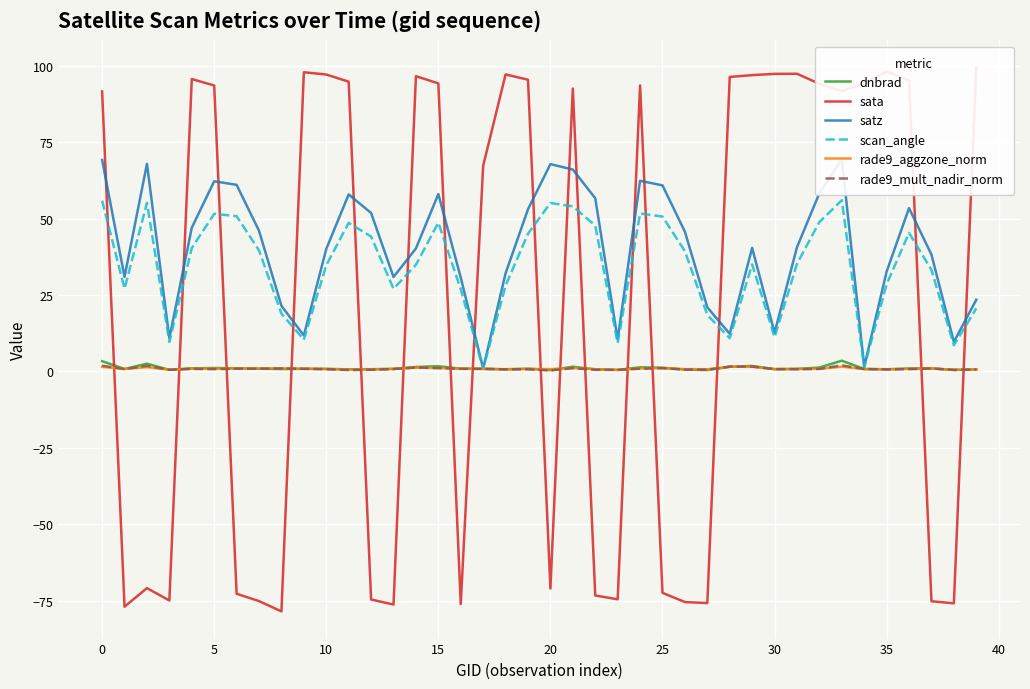

What is the difference between the maximum and second lowest values in the satz series?

67.9